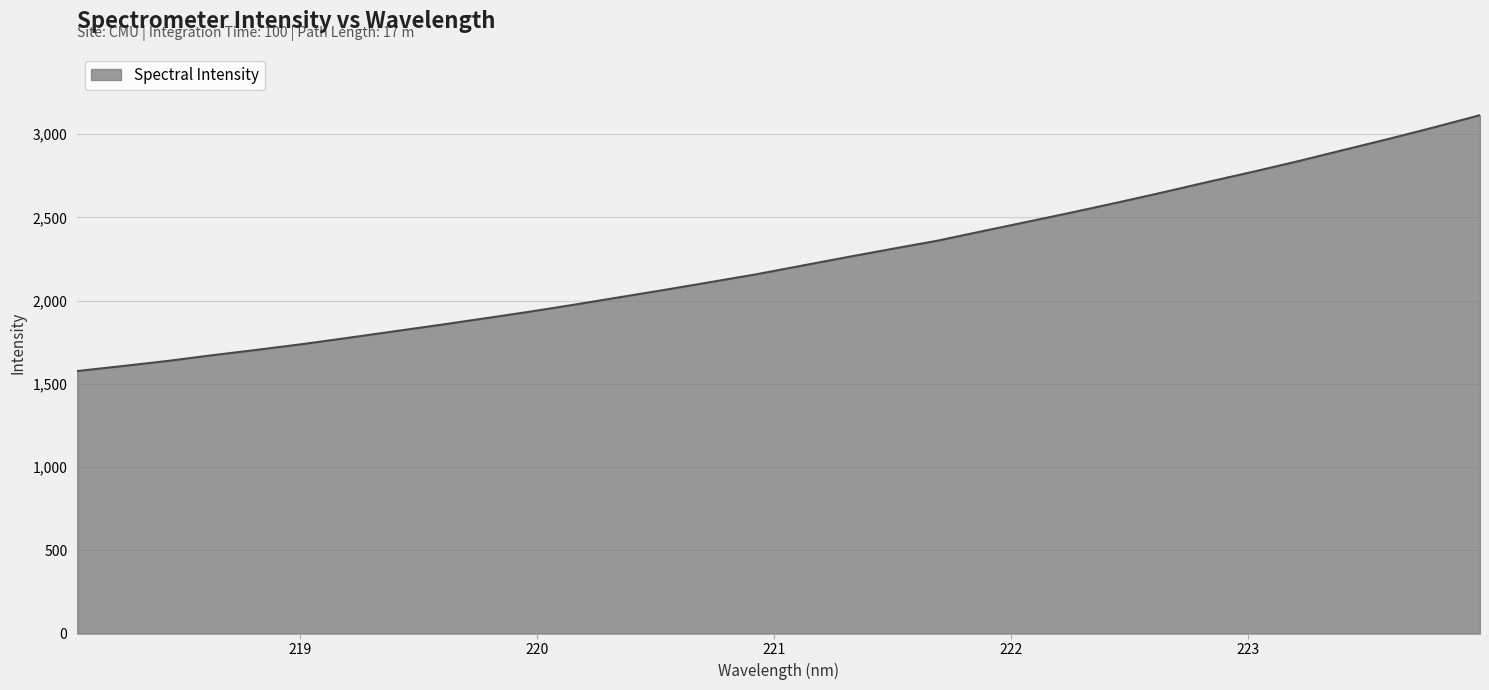

Does the chart display data point markers on the line(s)?

No